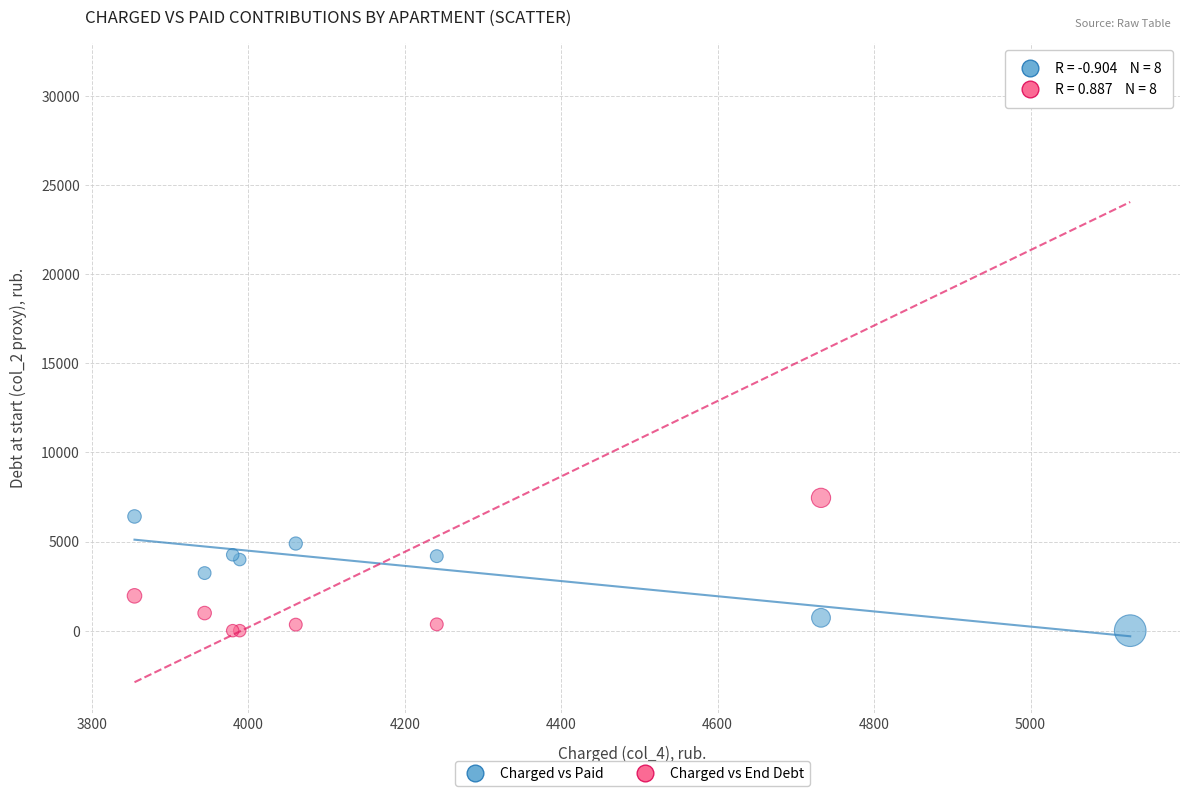

Across all series, what Y value is closest to 15621?

7452.1